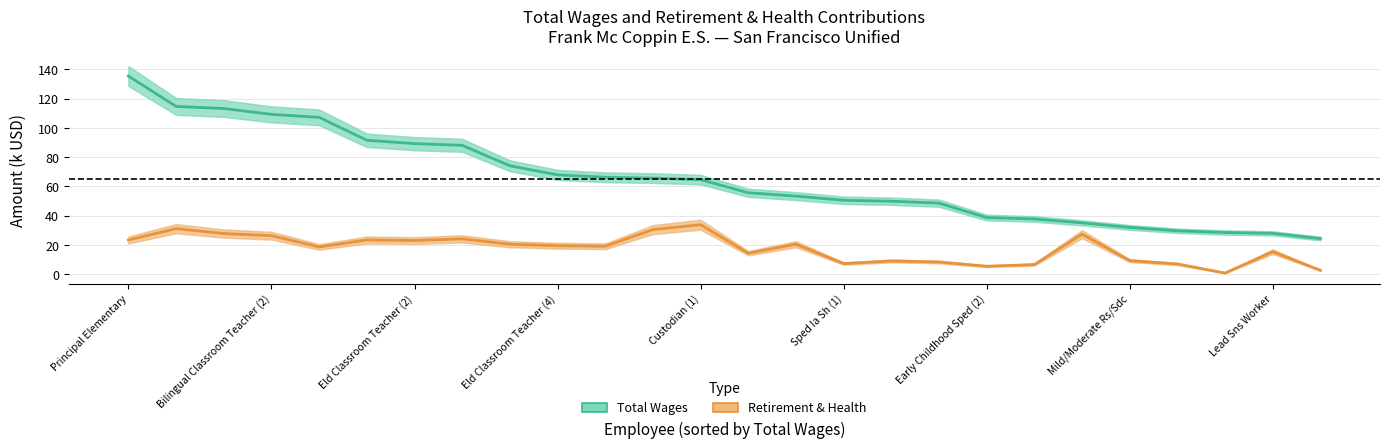

What is the average value of the Retirement & Health (k$) series?

17.5